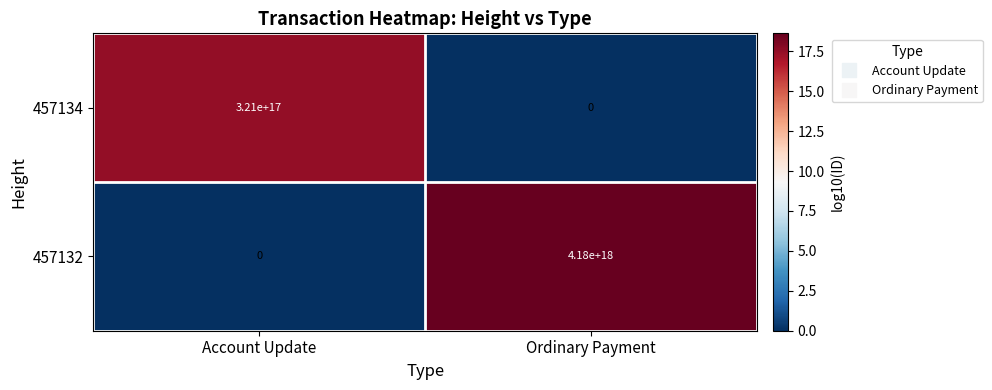

The value of 457132 at Ordinary Payment is 2608241707611978240. True or false?

False